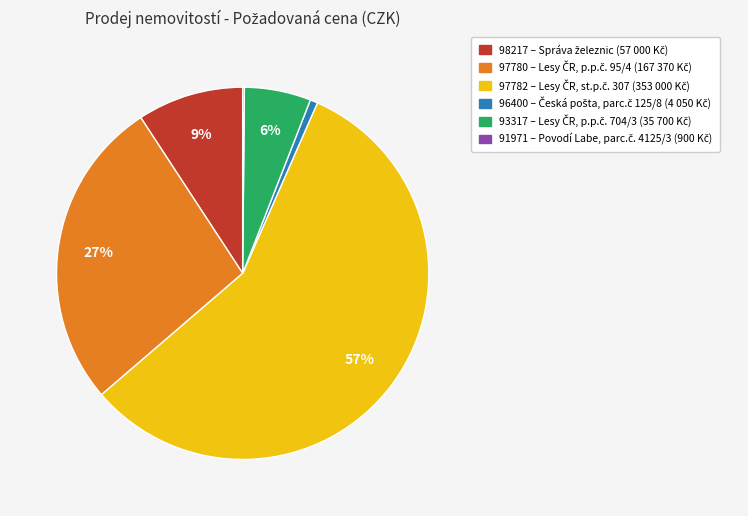

Does 93317 represent more than half of the total?

No